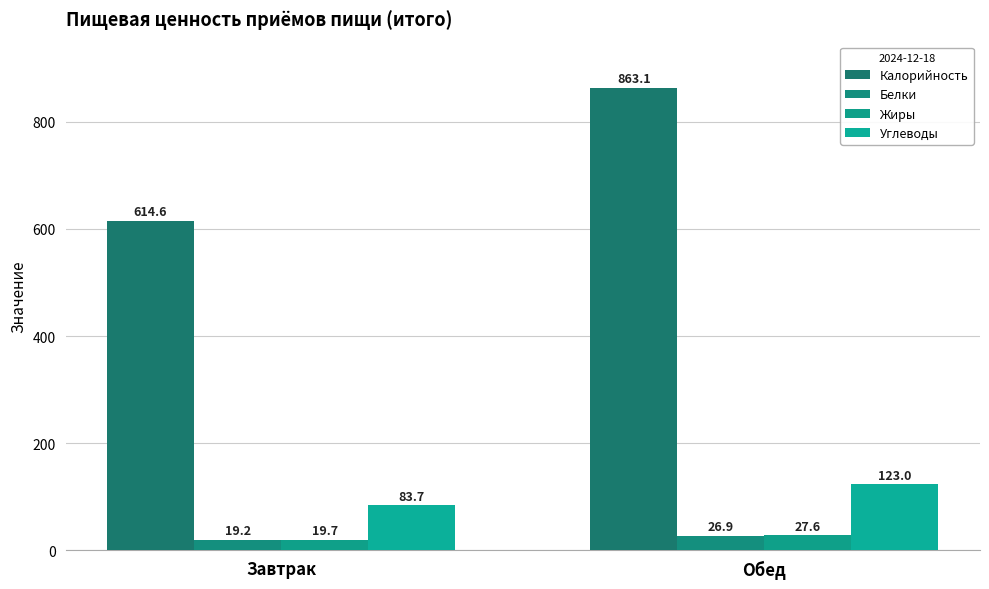

Are the bars grouped side by side (vs. stacked)?

Yes